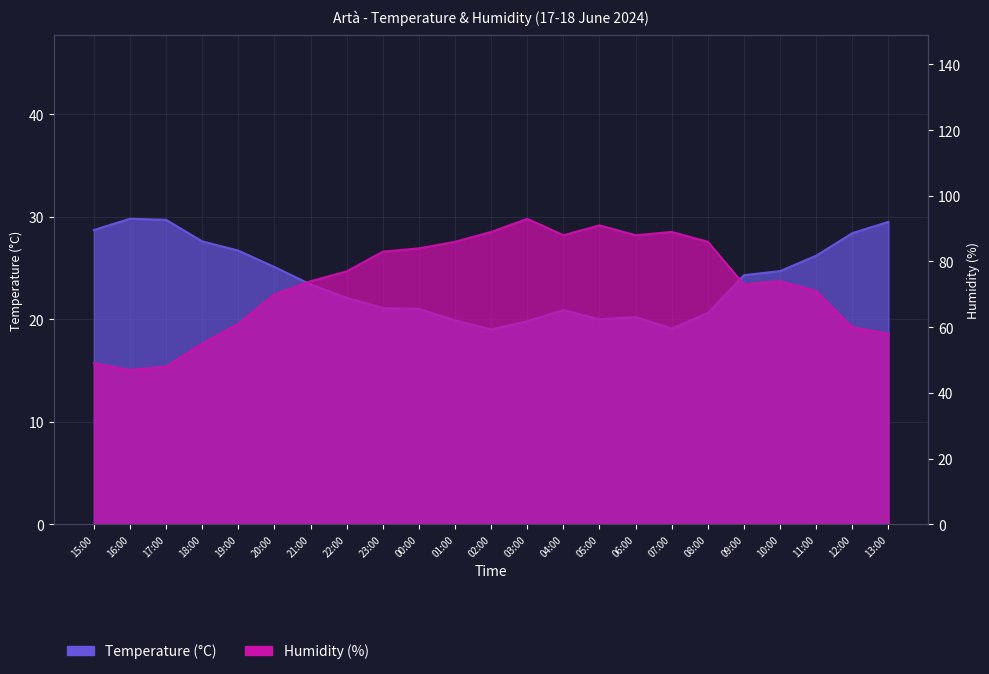

Is the value of Temperature (C) at 21:00 greater than the value of Humidity (%) at 20:00?

No